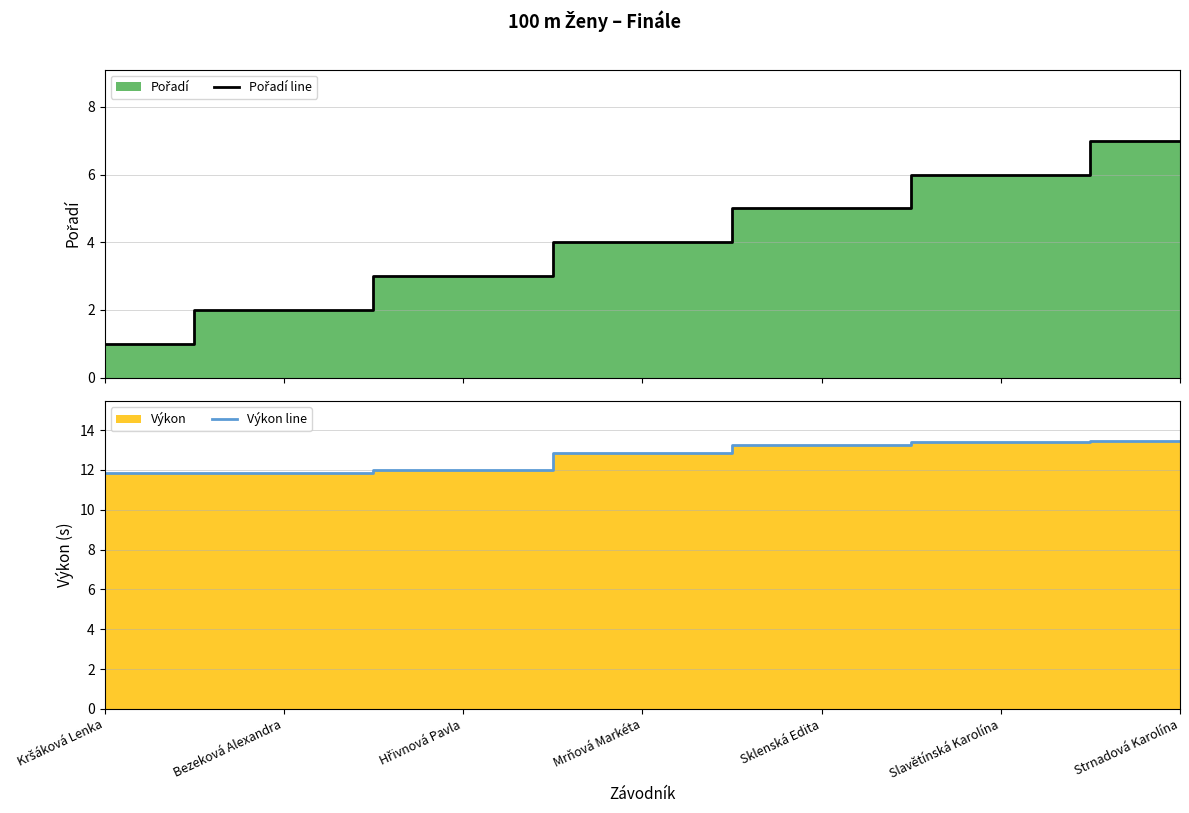

Between Bezeková Alexandra and Slavětínská Karolína, which series saw the biggest shift?

Pořadí line